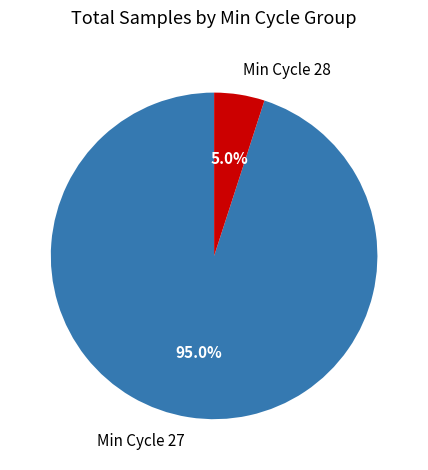

Count the number of slices in the pie.

2